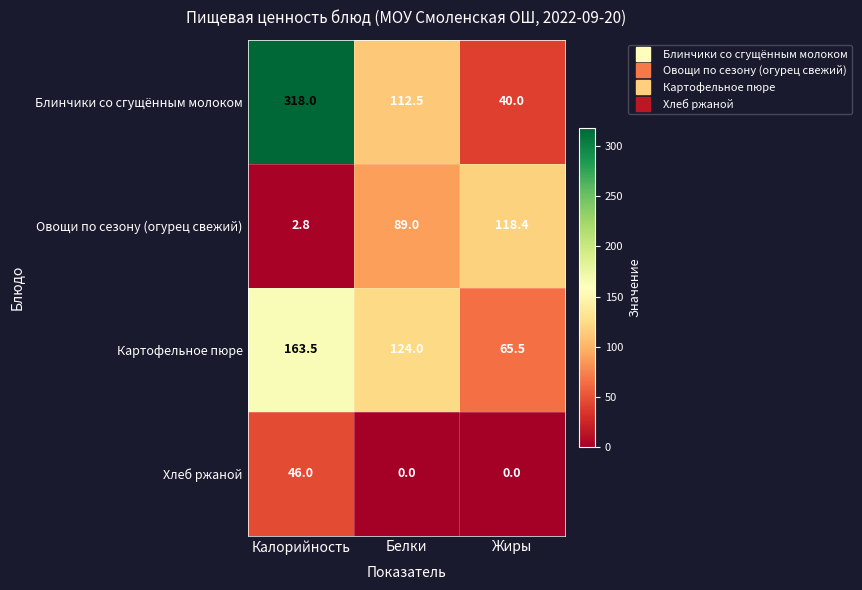

Reading left to right, transcribe all the data shown in this chart.

Блинчики со сгущённым молоком: 318.0	112.5	40.0
Овощи по сезону (огурец свежий): 2.8	89.0	118.4
Картофельное пюре: 163.5	124.0	65.5
Хлеб ржаной: 46.0	0.0	0.0